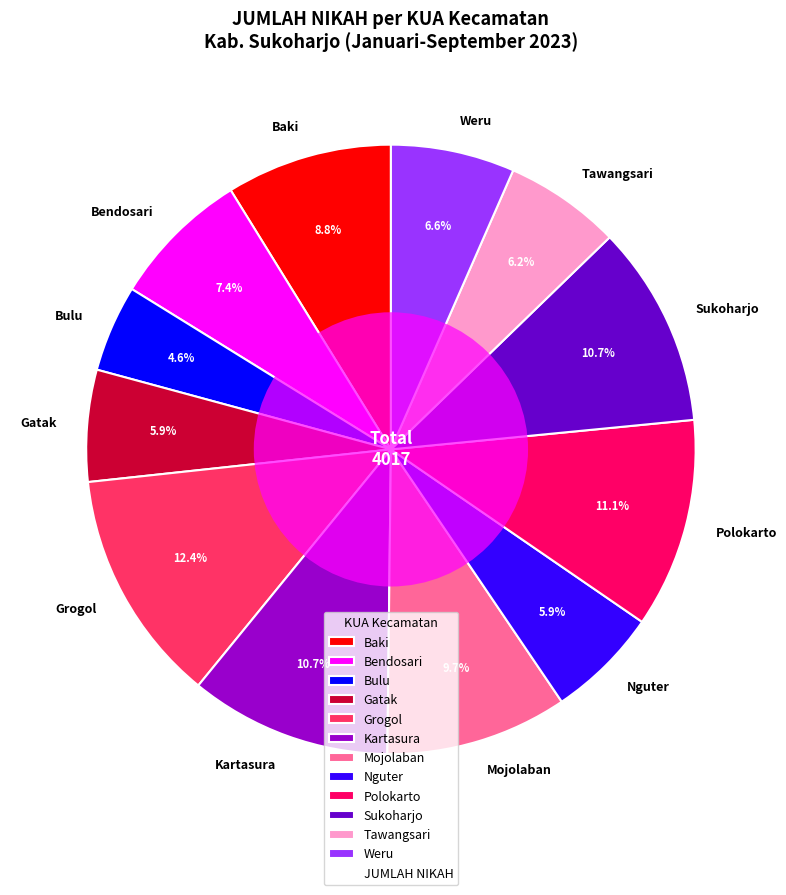

How many segments does this pie chart have?

12